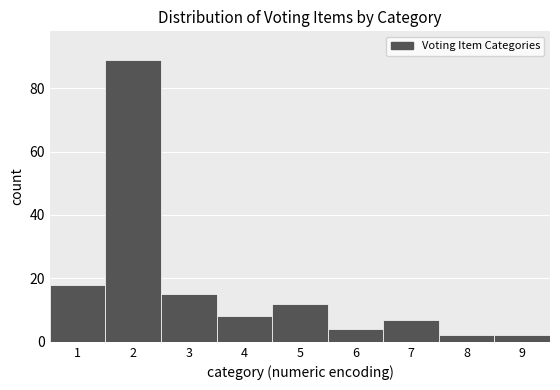

Reading left to right, list every bar in this chart as the range it spans on the x-axis followed by its height. The values are not printed on the chart, so give them approximately, as read against the axis.

0.5 to 1.5: 18
1.5 to 2.5: 90
2.5 to 3.5: 16
3.5 to 4.5: 8
4.5 to 5.5: 12
5.5 to 6.5: 4
6.5 to 7.5: 8
7.5 to 8.5: 2
8.5 to 9.5: 2